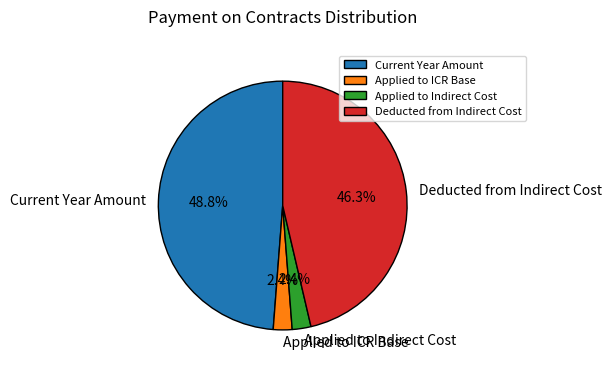

Is the sum of Current Year Amount and Applied to ICR Base greater than half?

Yes